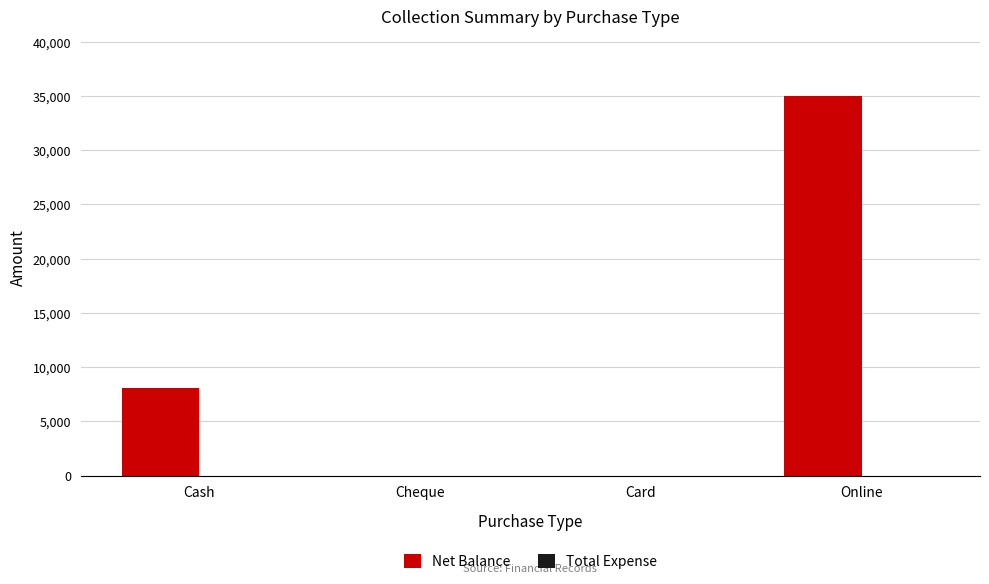

At which label is the value closest to 17500?

Cash